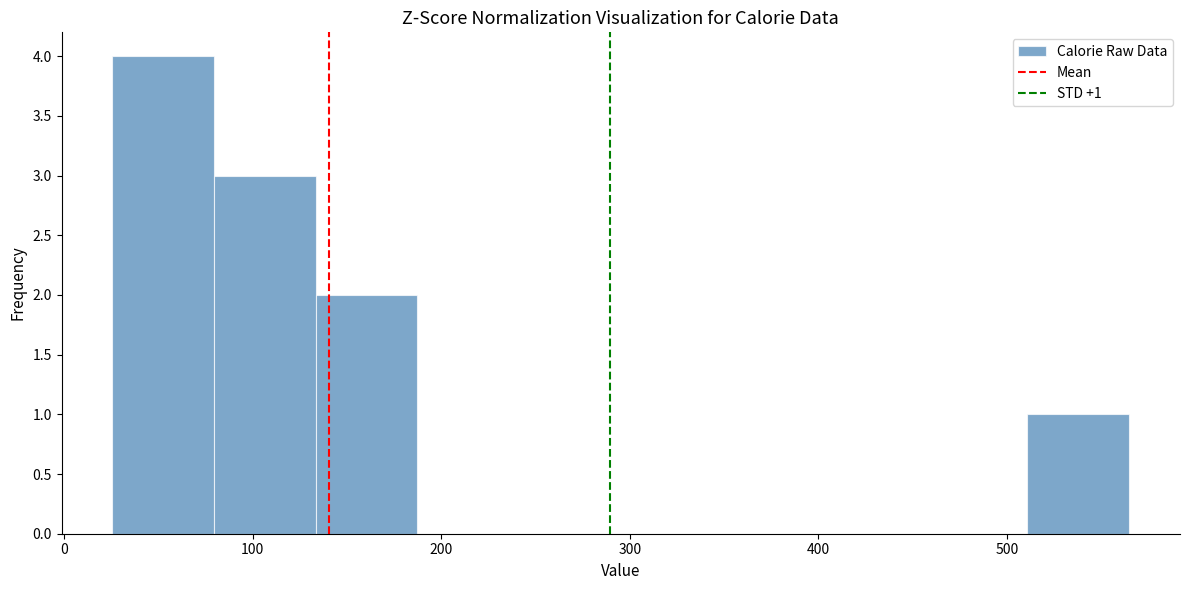

Over which range of the x-axis is the bar tallest?

30 to 80